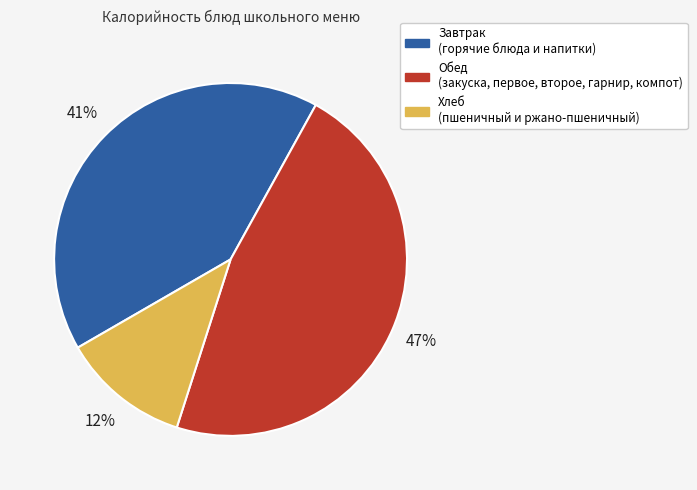

To the nearest percent, what is the average slice percentage?

33%